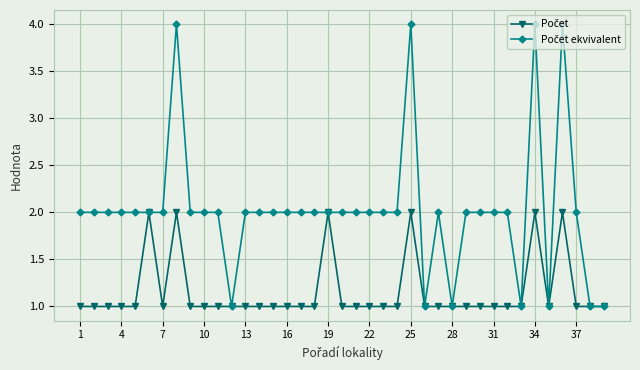

At how many categories does at least one series exceed 3?

4